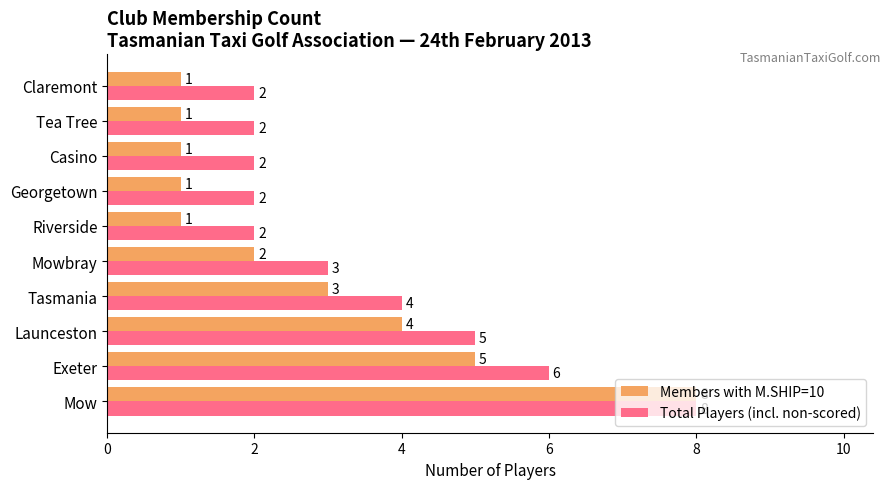

Is it true that Total Players (incl. non-scored) equals 1 at Riverside?

False